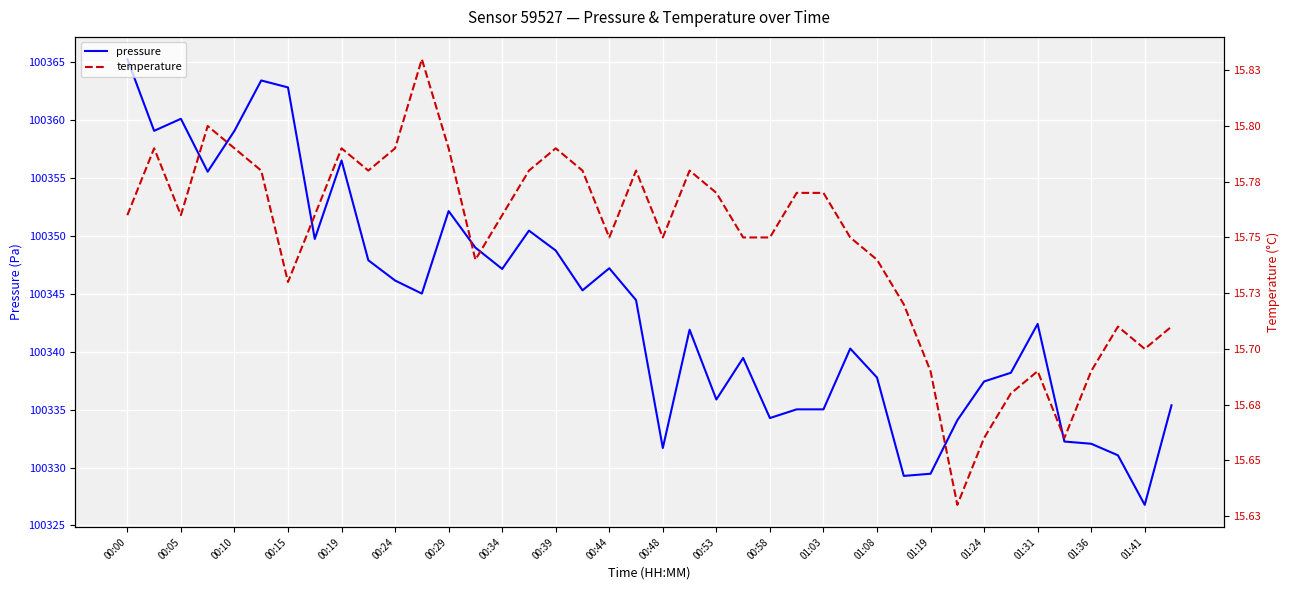

True or false: pressure and temperature cross at least once.

False